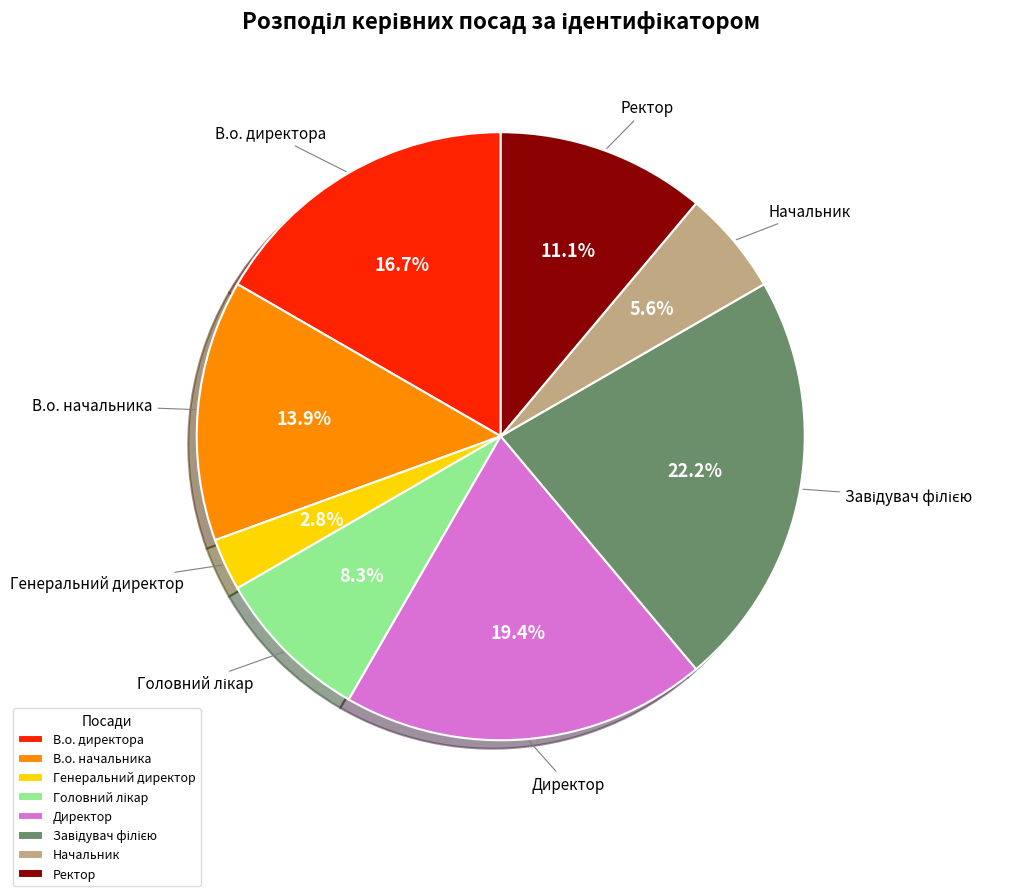

What is the smallest slice in the pie chart?

Генеральний директор